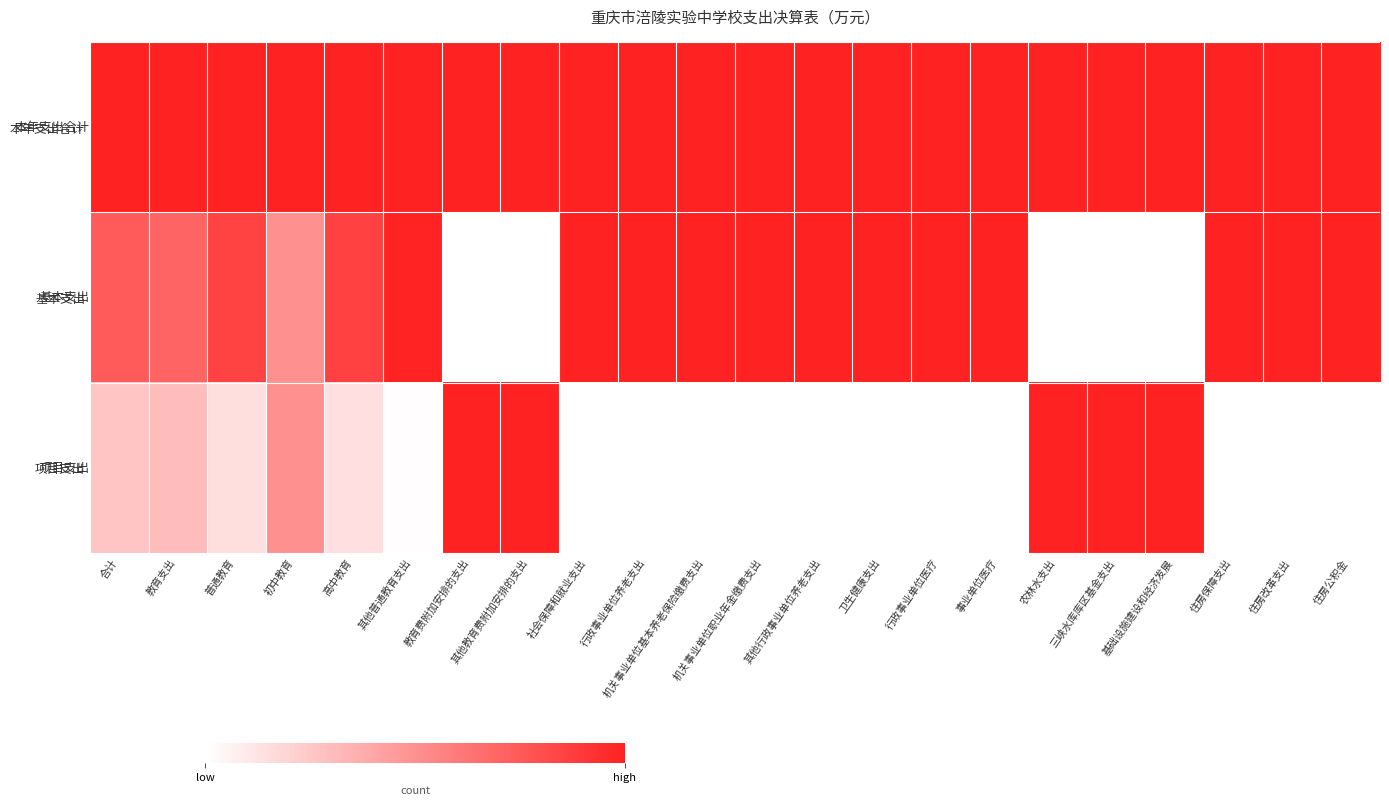

Reading left to right, extract all data points from this chart.

本年支出合计: 合计=1.0	教育支出=1.0	普通教育=1.0	初中教育=1.0	高中教育=1.0	其他普通教育支出=1.0	教育费附加安排的支出=1.0	其他教育费附加安排的支出=1.0	社会保障和就业支出=1.0	行政事业单位养老支出=1.0	机关事业单位基本养老保险缴费支出=1.0	机关事业单位职业年金缴费支出=1.0	其他行政事业单位养老支出=1.0	卫生健康支出=1.0	行政事业单位医疗=1.0	事业单位医疗=1.0	农林水支出=1.0	三峡水库库区基金支出=1.0	基础设施建设和经济发展=1.0	住房保障支出=1.0	住房改革支出=1.0	住房公积金=1.0
基本支出: 合计=0.7	教育支出=0.7	普通教育=0.9	初中教育=0.5	高中教育=0.9	其他普通教育支出=1.0	教育费附加安排的支出=0.0	其他教育费附加安排的支出=0.0	社会保障和就业支出=1.0	行政事业单位养老支出=1.0	机关事业单位基本养老保险缴费支出=1.0	机关事业单位职业年金缴费支出=1.0	其他行政事业单位养老支出=1.0	卫生健康支出=1.0	行政事业单位医疗=1.0	事业单位医疗=1.0	农林水支出=0.0	三峡水库库区基金支出=0.0	基础设施建设和经济发展=0.0	住房保障支出=1.0	住房改革支出=1.0	住房公积金=1.0
项目支出: 合计=0.3	教育支出=0.3	普通教育=0.1	初中教育=0.5	高中教育=0.1	其他普通教育支出=0.0	教育费附加安排的支出=1.0	其他教育费附加安排的支出=1.0	社会保障和就业支出=0.0	行政事业单位养老支出=0.0	机关事业单位基本养老保险缴费支出=0.0	机关事业单位职业年金缴费支出=0.0	其他行政事业单位养老支出=0.0	卫生健康支出=0.0	行政事业单位医疗=0.0	事业单位医疗=0.0	农林水支出=1.0	三峡水库库区基金支出=1.0	基础设施建设和经济发展=1.0	住房保障支出=0.0	住房改革支出=0.0	住房公积金=0.0